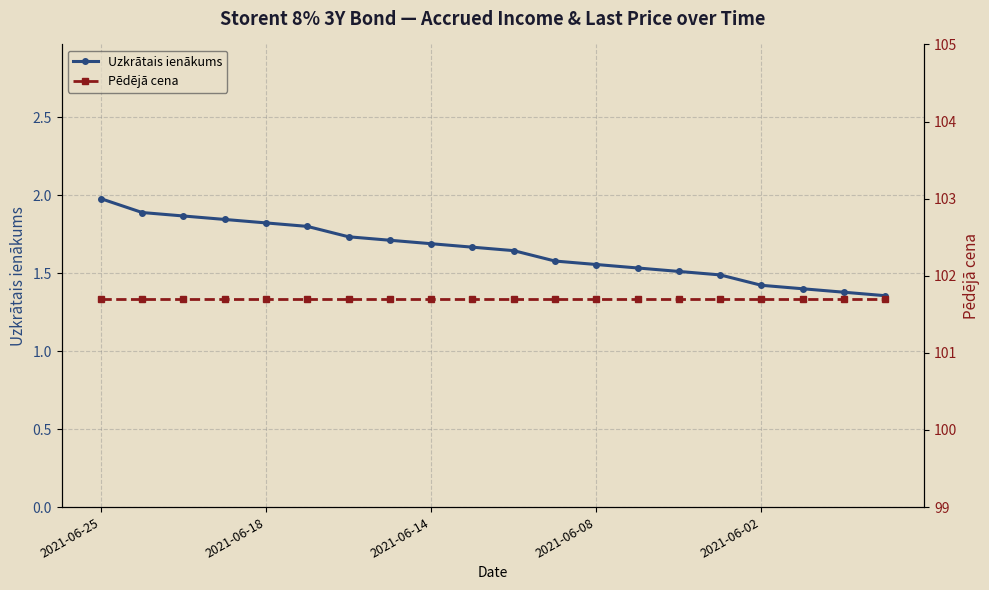

Reading right to left, extract all data points from this chart.

Uzkrātais ienākums: 1.4	1.4	1.4	1.4	1.5	1.5	1.5	1.6	1.6	1.6	1.7	1.7	1.7	1.7	1.8	1.8	1.8	1.9	1.9	2.0
Pēdējā cena: 101.7	101.7	101.7	101.7	101.7	101.7	101.7	101.7	101.7	101.7	101.7	101.7	101.7	101.7	101.7	101.7	101.7	101.7	101.7	101.7